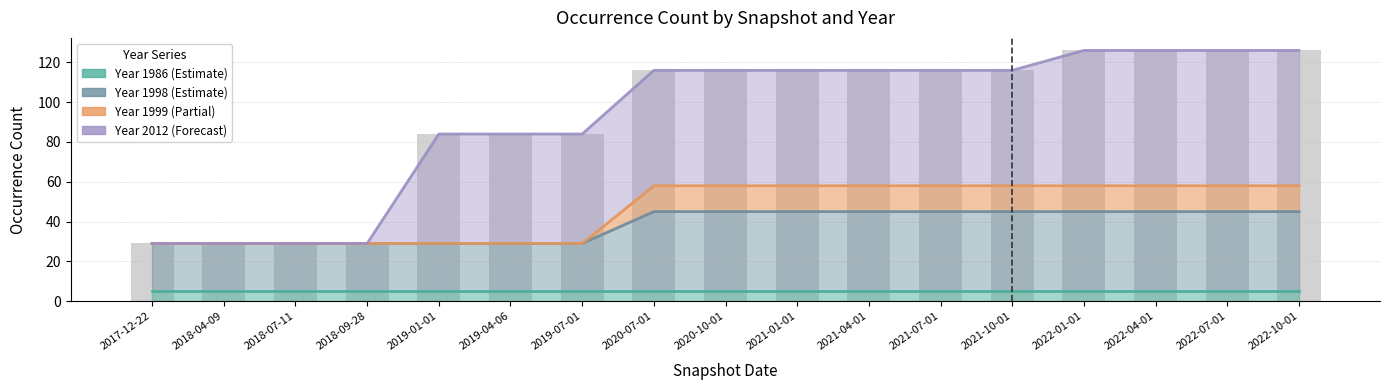

At which category does the chart reach its minimum across all series?

2017-12-22